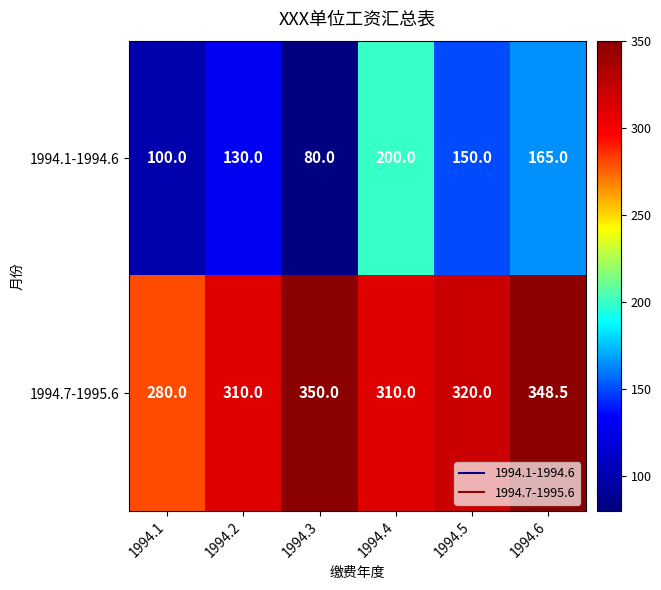

Reading left to right, list all the values displayed in this chart.

1994.1-1994.6: 1994.1=100.0	1994.2=130.0	1994.3=80.0	1994.4=200.0	1994.5=150.0	1994.6=165.0
1994.7-1995.6: 1994.1=280.0	1994.2=310.0	1994.3=350.0	1994.4=310.0	1994.5=320.0	1994.6=348.5